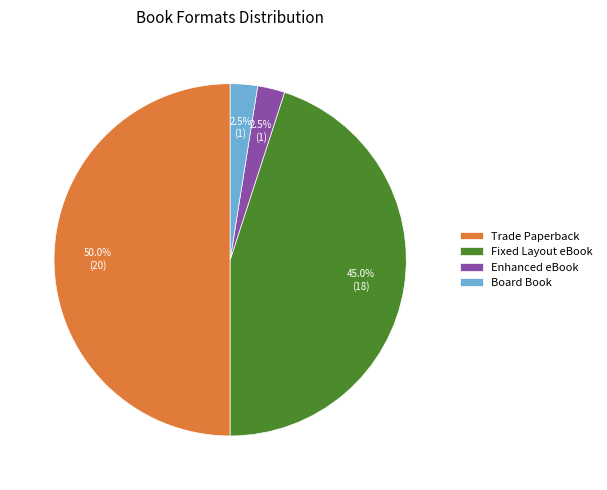

Which slice is the largest?

Trade Paperback